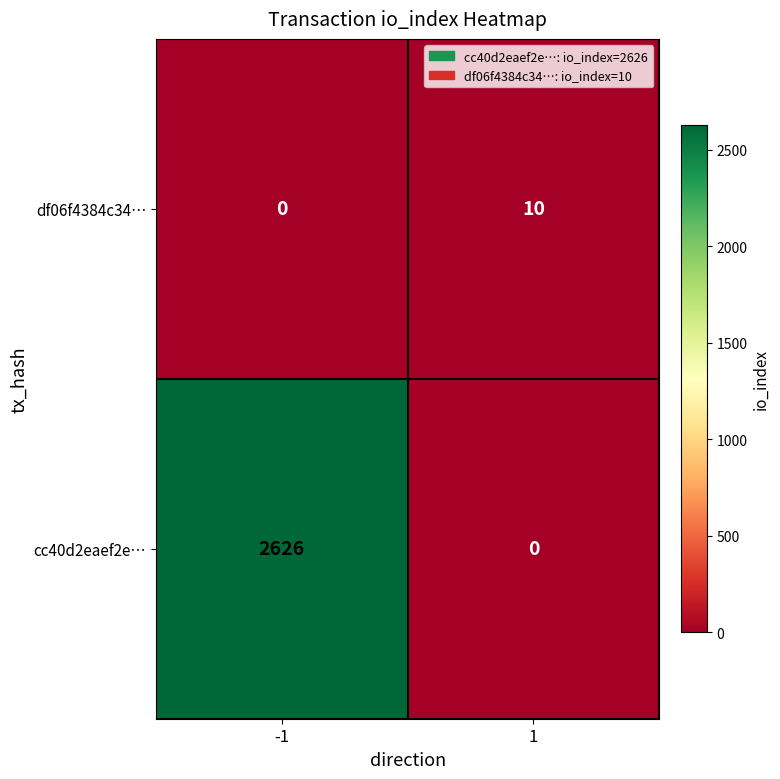

At how many categories does at least one series exceed 1315?

1